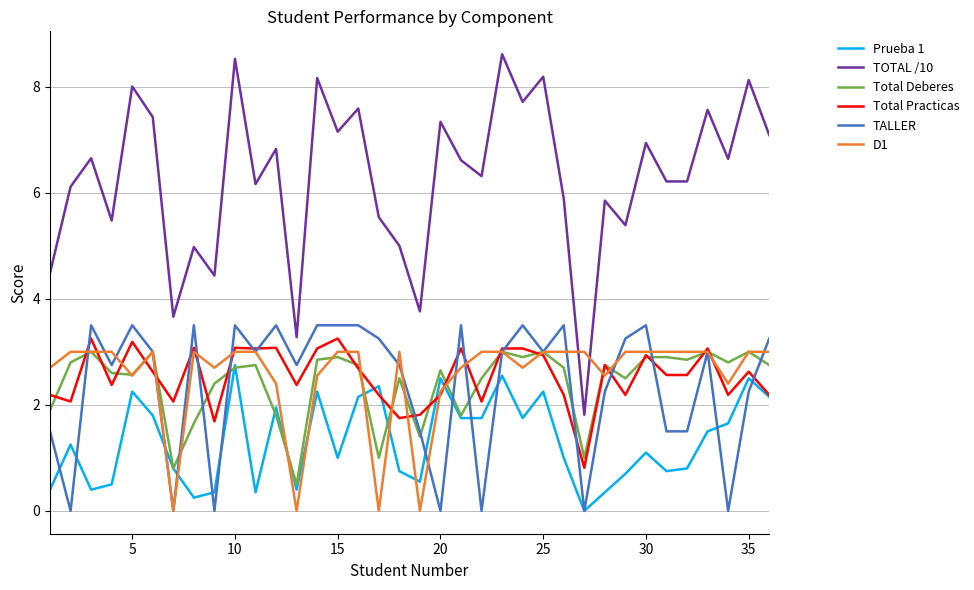

True or false: TALLER and TOTAL /10 intersect in this chart.

False